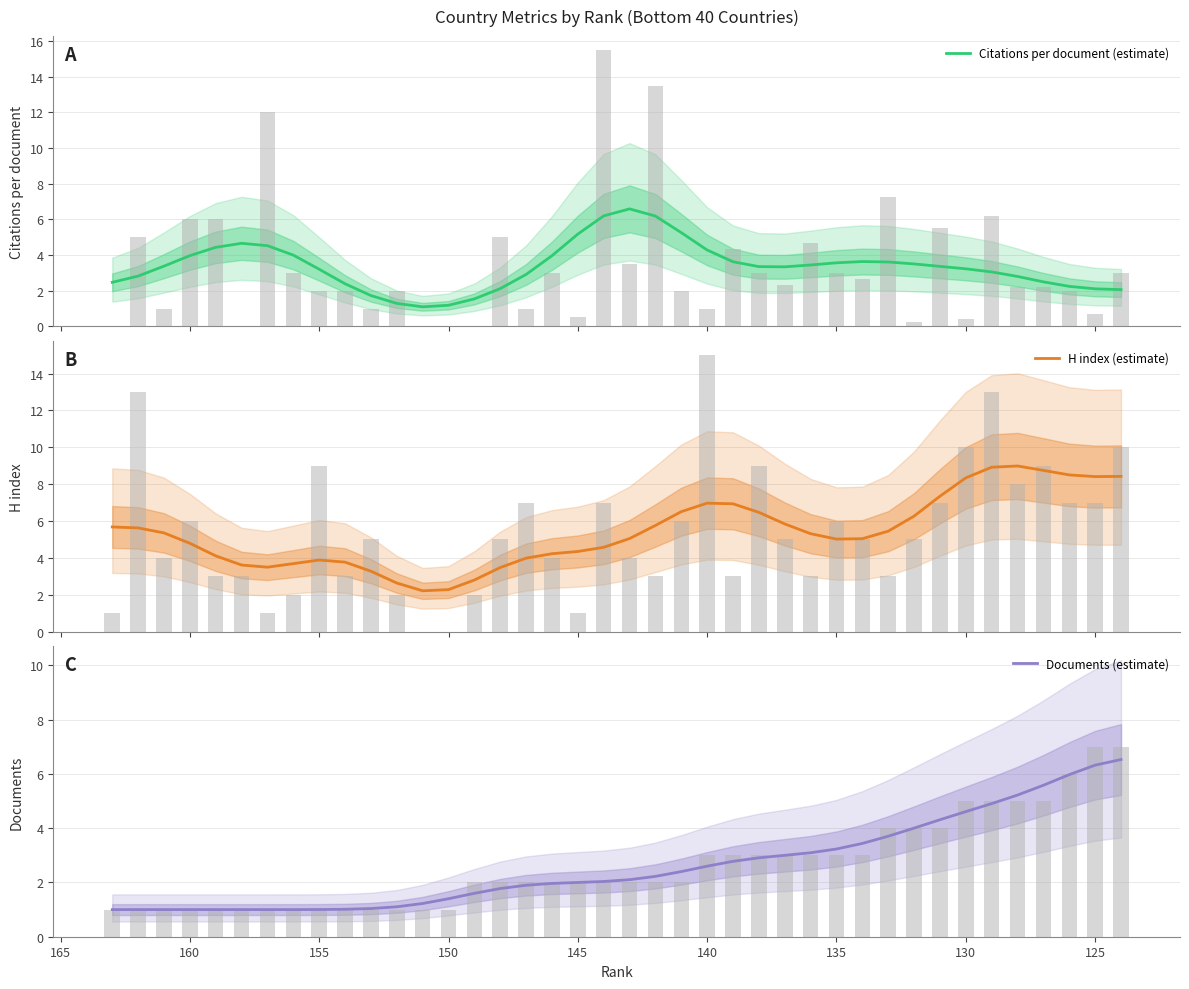

How many bars are there in each group?

3